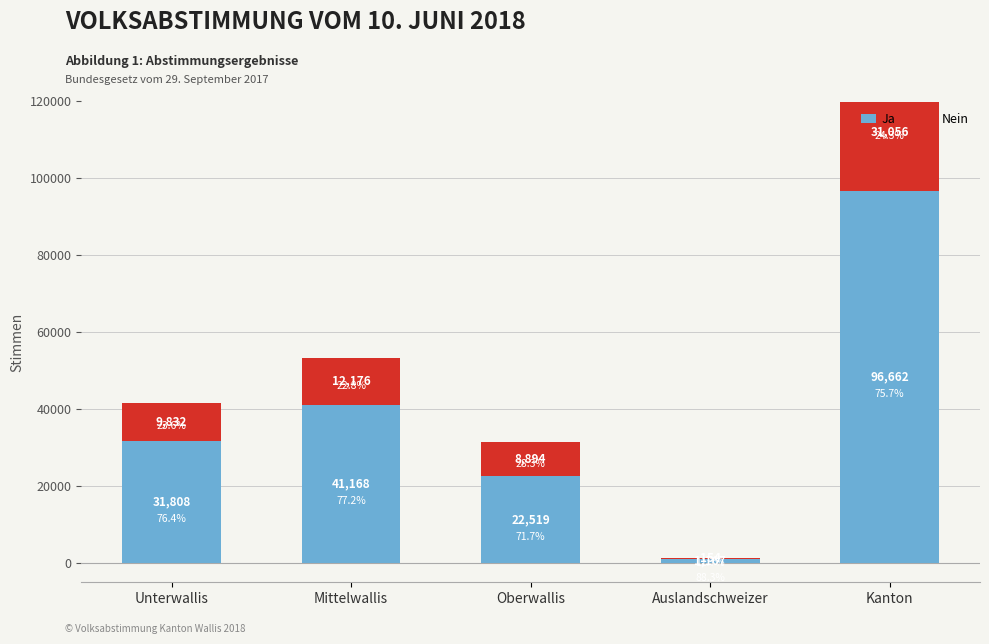

Which has a higher value, Auslandschweizer or Unterwallis?

Unterwallis